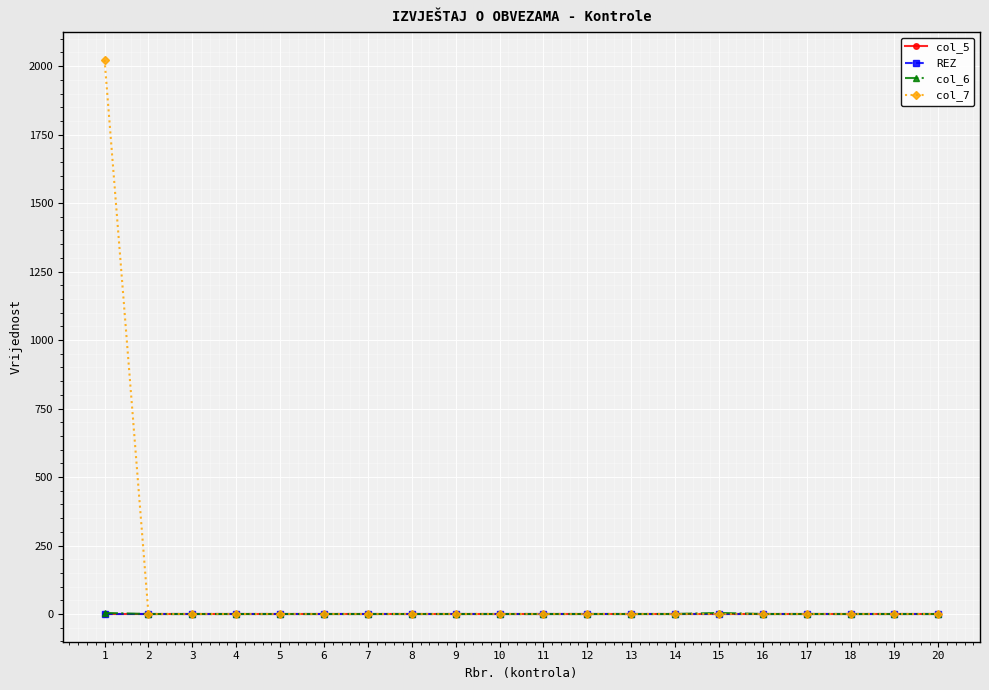

Does the chart have visible grid lines?

Yes